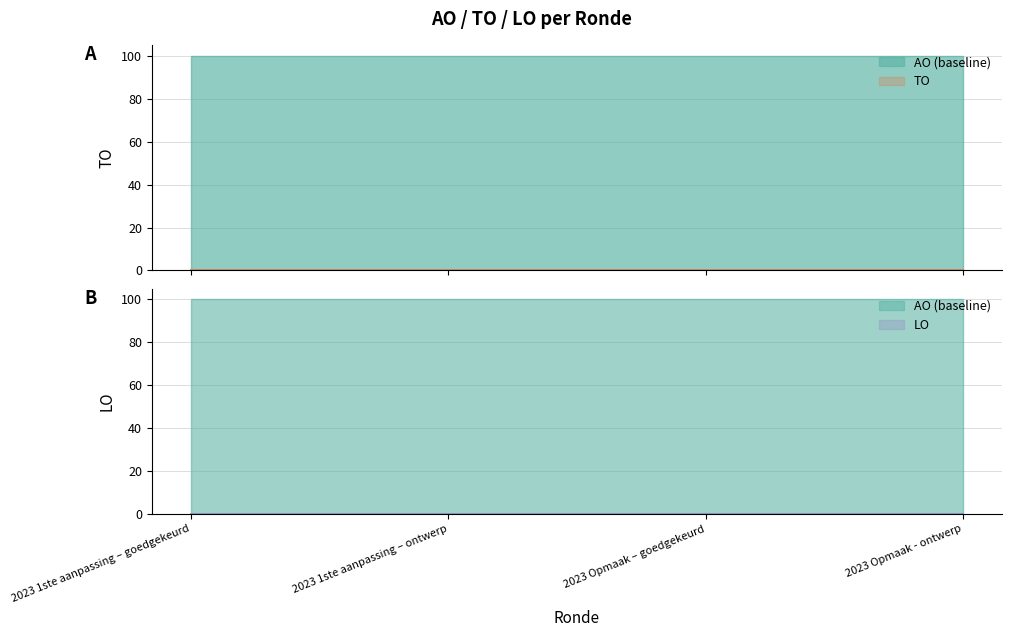

What is the label of the 4th point from the right?

2023 1ste aanpassing – goedgekeurd